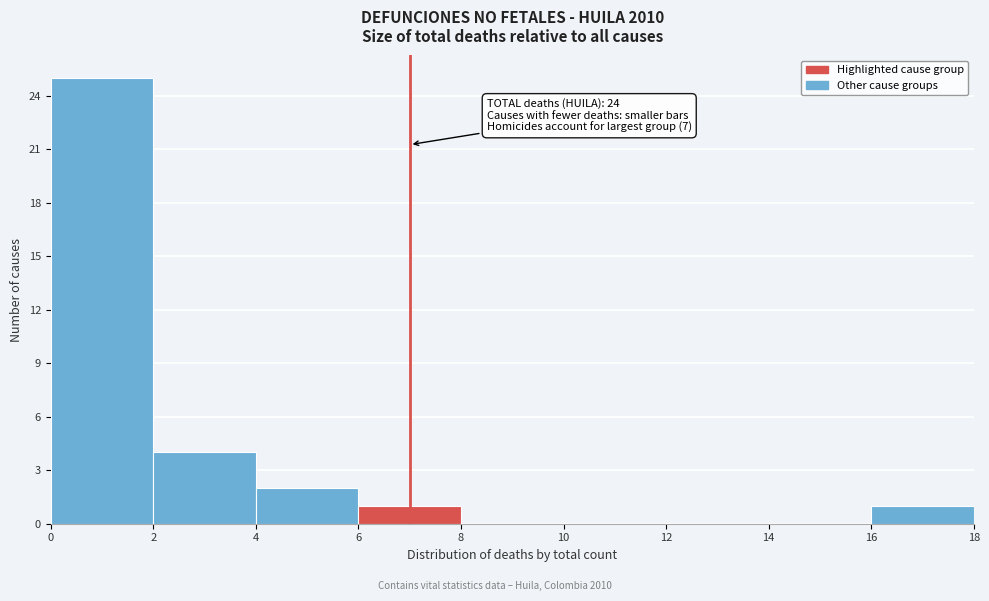

Which range on the x-axis has the tallest bar?

0 to 2